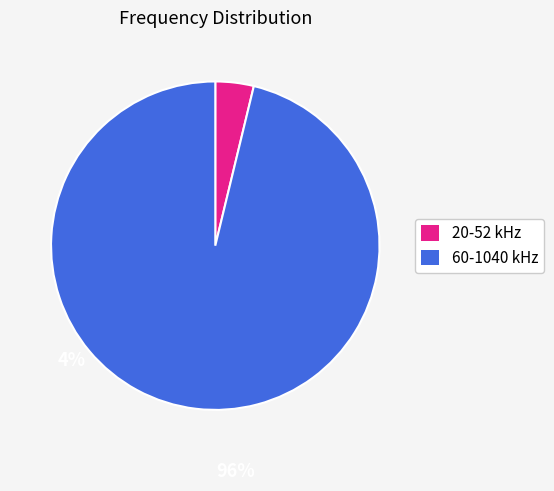

Does any single category account for the majority?

Yes